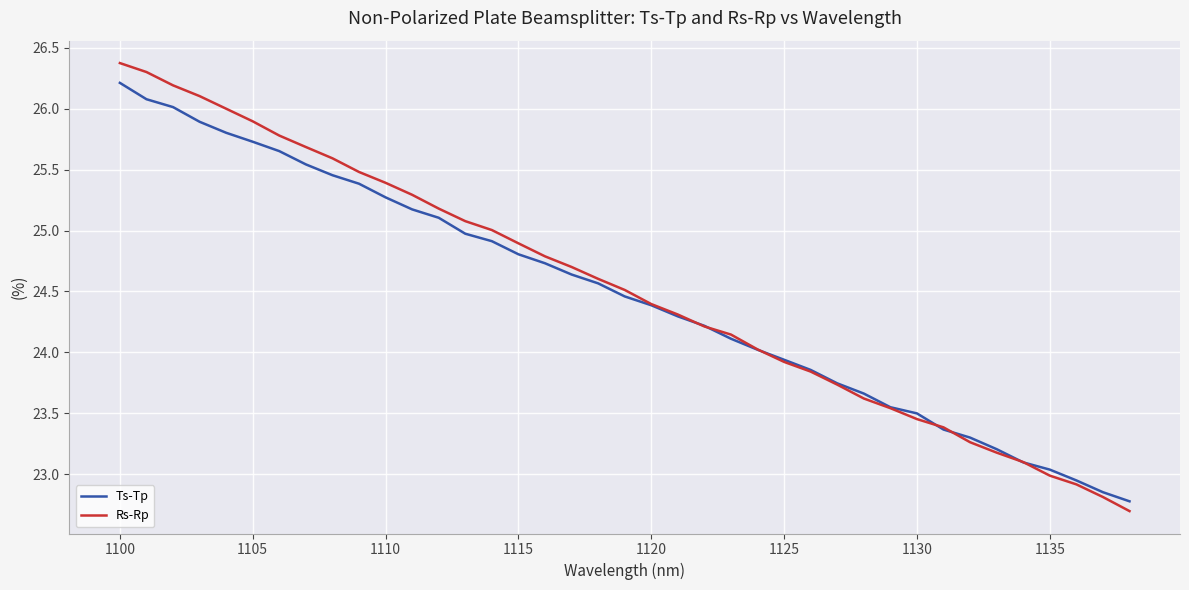

At how many categories does at least one series exceed 22?

39